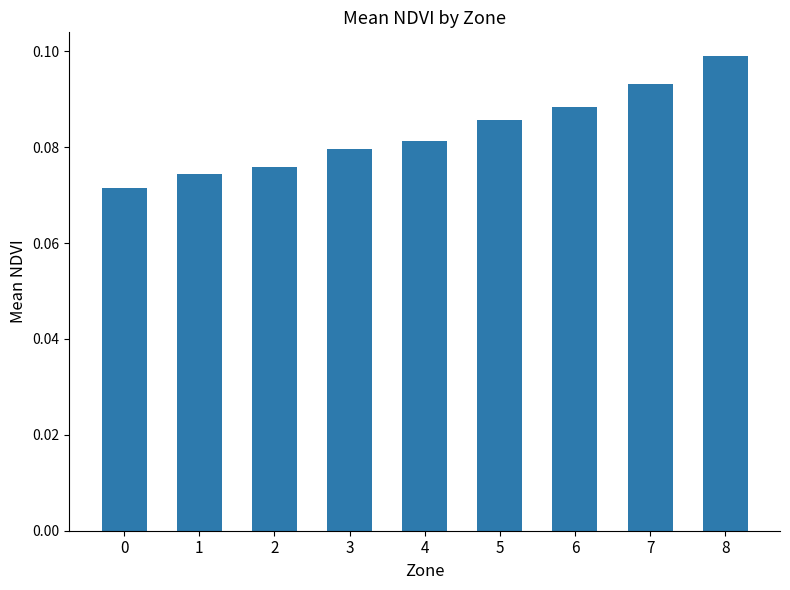

How many values are between 0 and 1?

9